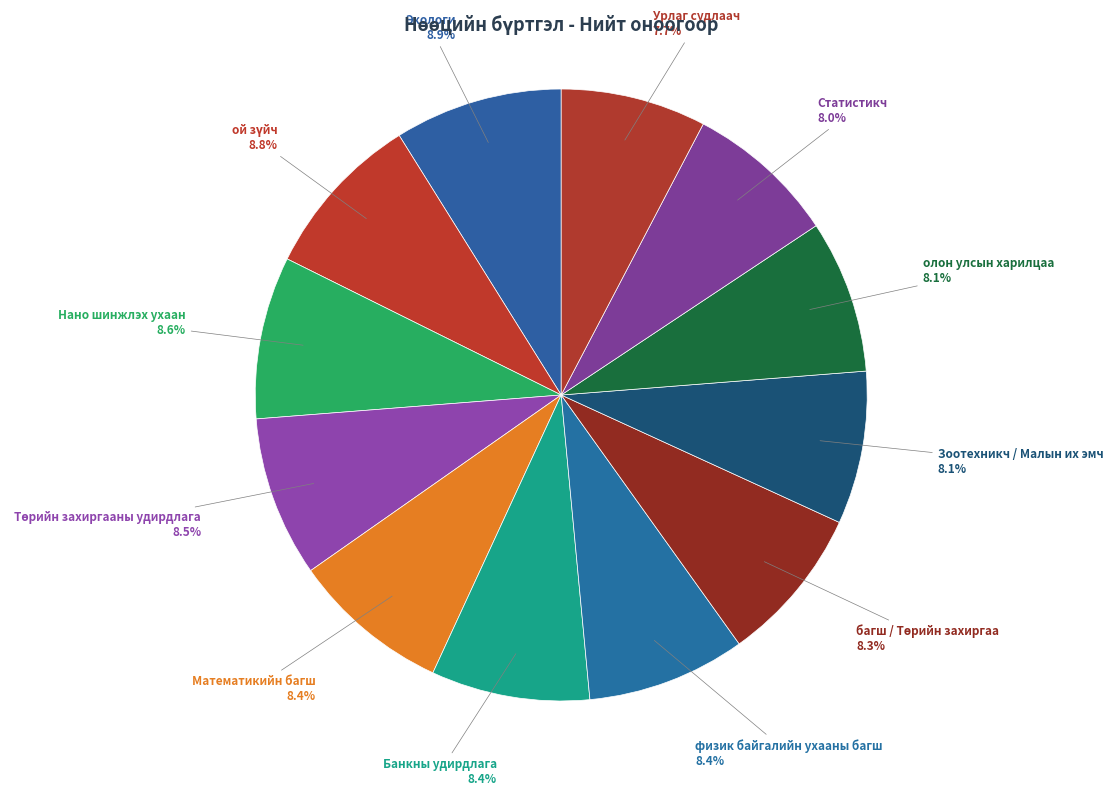

Is it true that физик байгалийн ухааны багш is 1% of the pie?

False